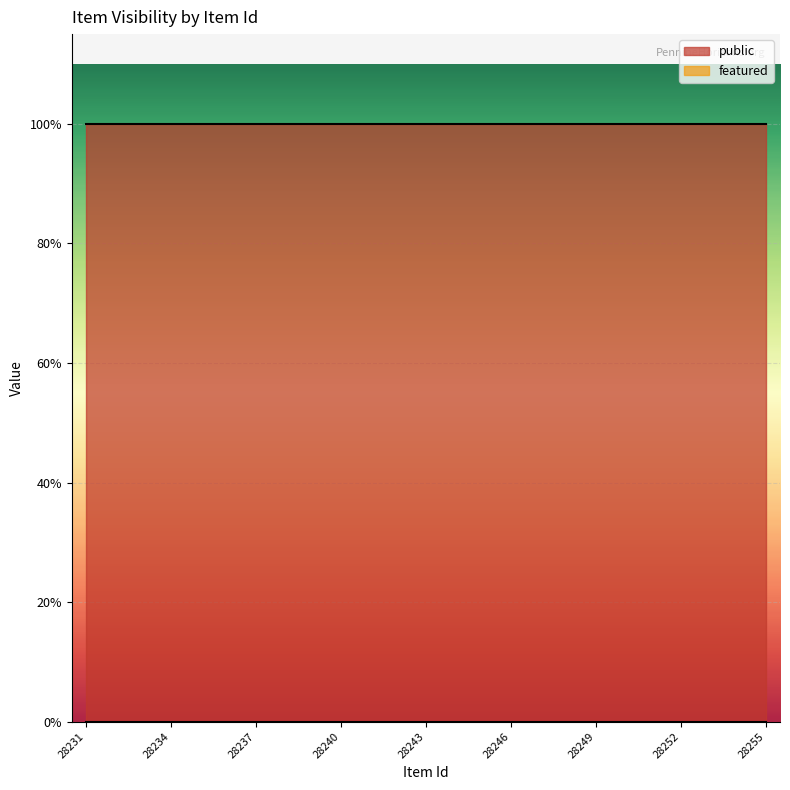

Reading right to left, transcribe all the data shown in this chart.

public: 1	1	1	1	1	1	1	1	1	1	1	1	1	1	1	1	1	1	1	1	1	1	1	1	1
featured: 0	0	0	0	0	0	0	0	0	0	0	0	0	0	0	0	0	0	0	0	0	0	0	0	0